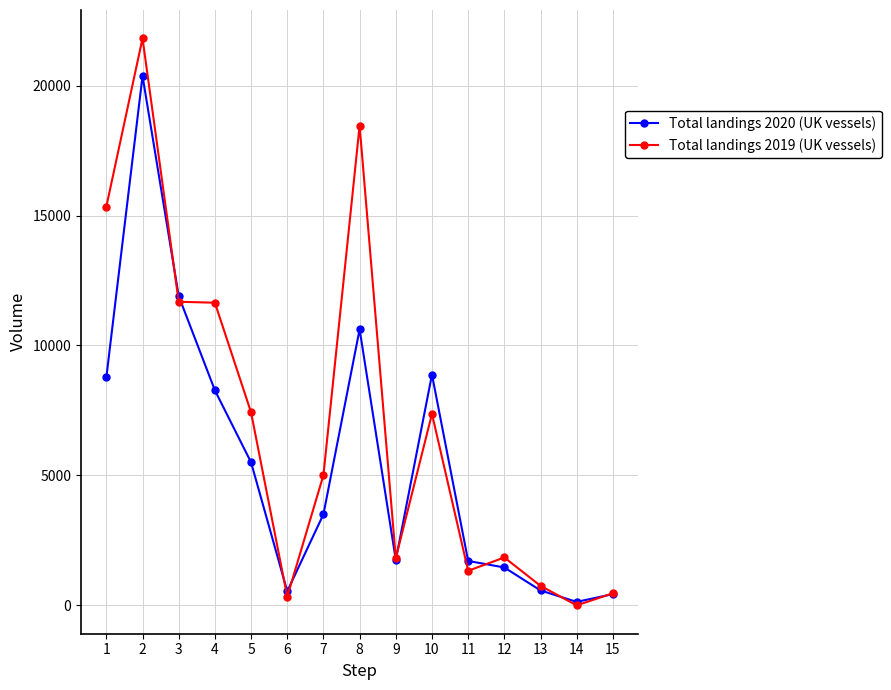

Rank the series by their average value, from lowest to highest.

Total landings 2020 (UK vessels), Total landings 2019 (UK vessels)